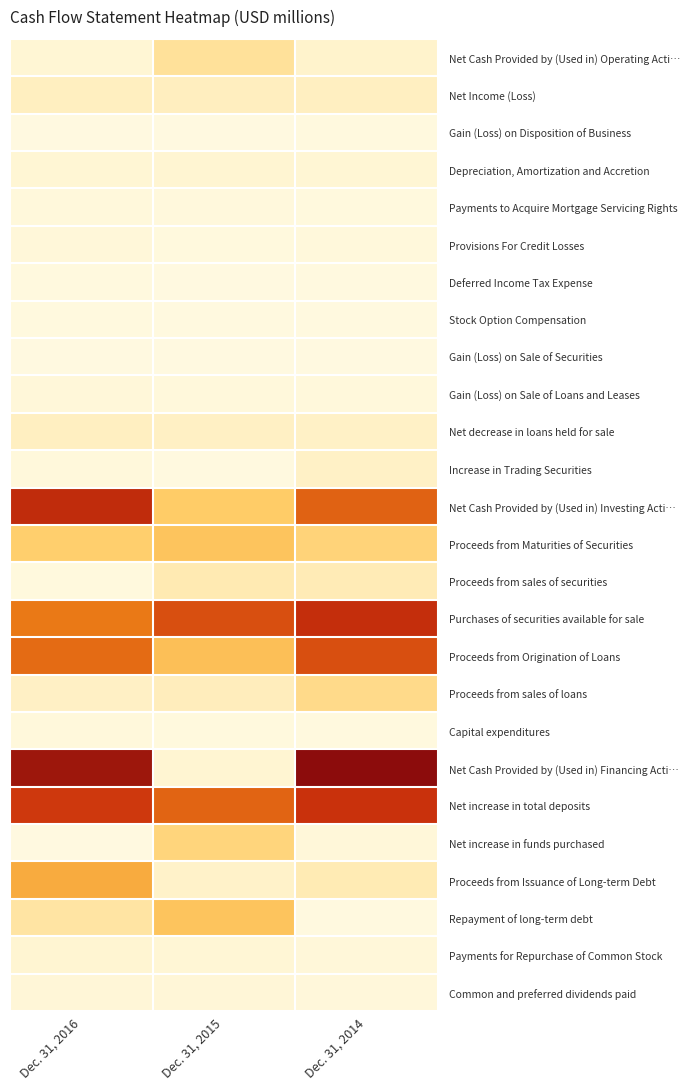

Which series has the largest total across all categories?

Net increase in total deposits